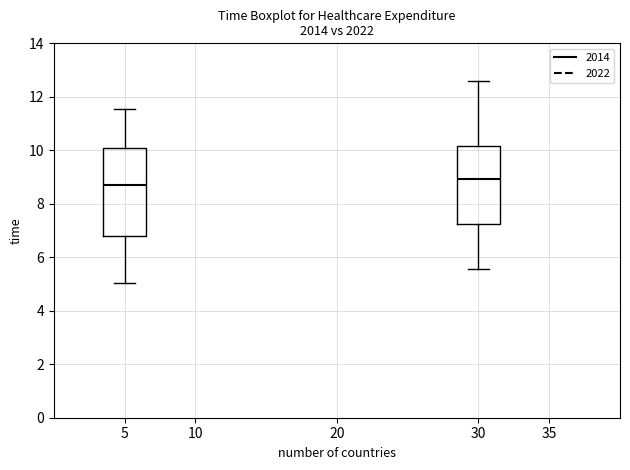

Reading left to right, read every box against the y-axis: the position of its median line, the range the box covers, and the ends of its whiskers. The values are not printed on the chart, so give them approximately, as read against the axis.

5: median 8.6, box 6.8 to 10.0, whiskers 5.0 to 11.6
30: median 9.0, box 7.2 to 10.2, whiskers 5.6 to 12.6